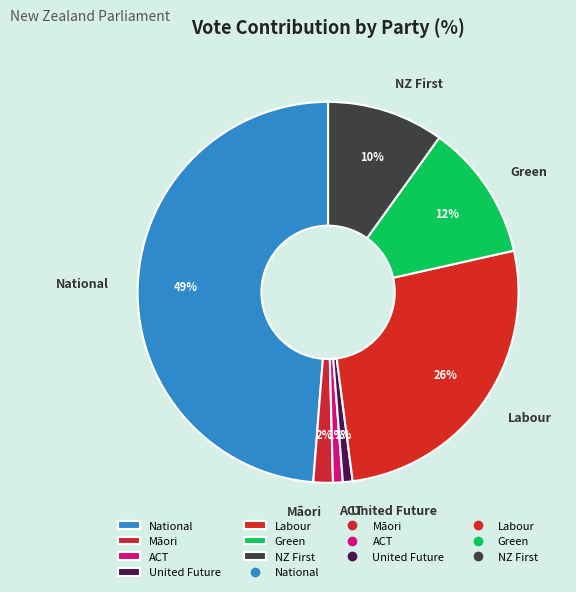

To the nearest percent, what portion does ACT represent?

1%